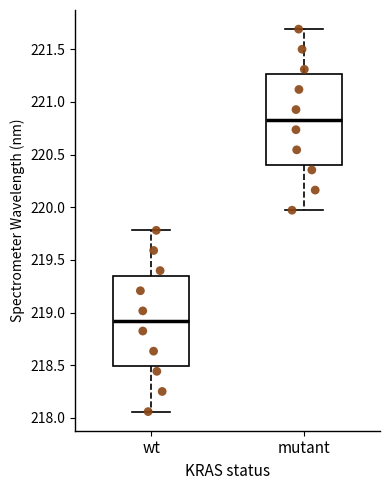

Which box's median line is the highest?

mutant